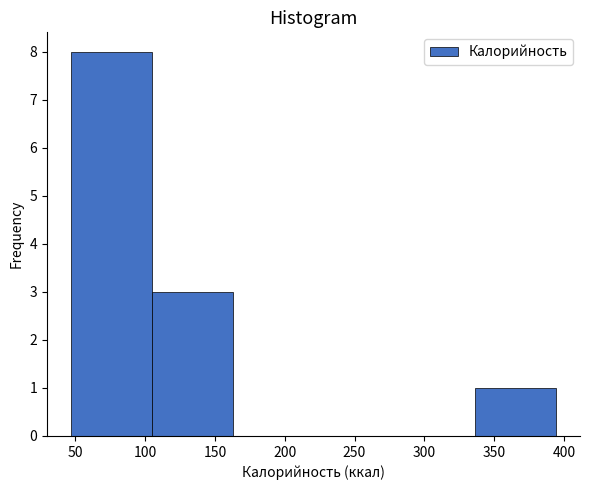

How tall is the bar that spans 105 to 165 on the x-axis? Neither the bar edges nor the heights are printed on the chart, so give them approximately, as read against the axes.

3